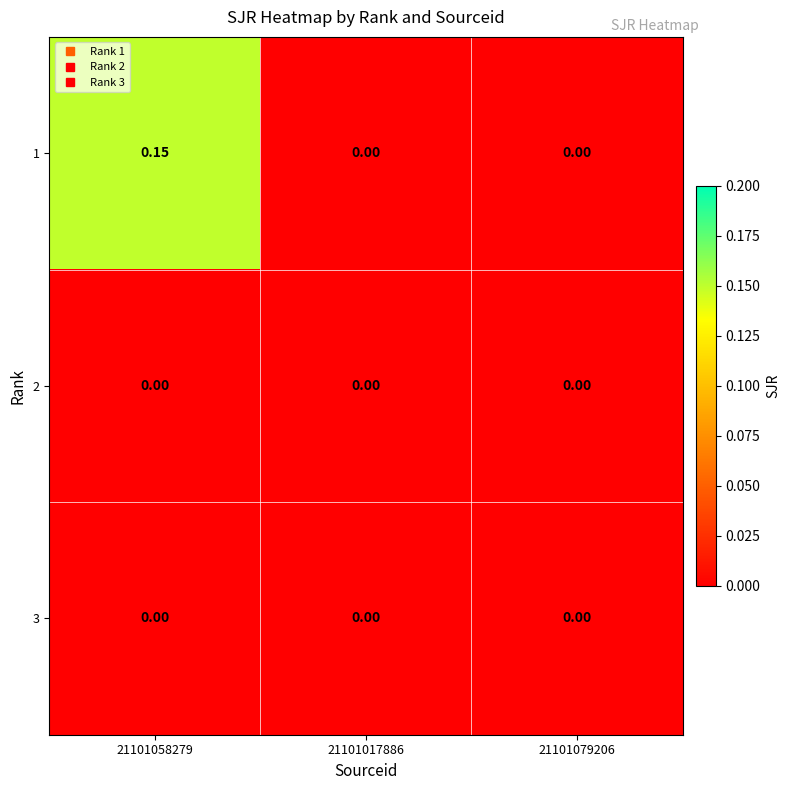

Is the value of 1 at 21101058279 greater than the value of 2 at 21101017886?

Yes